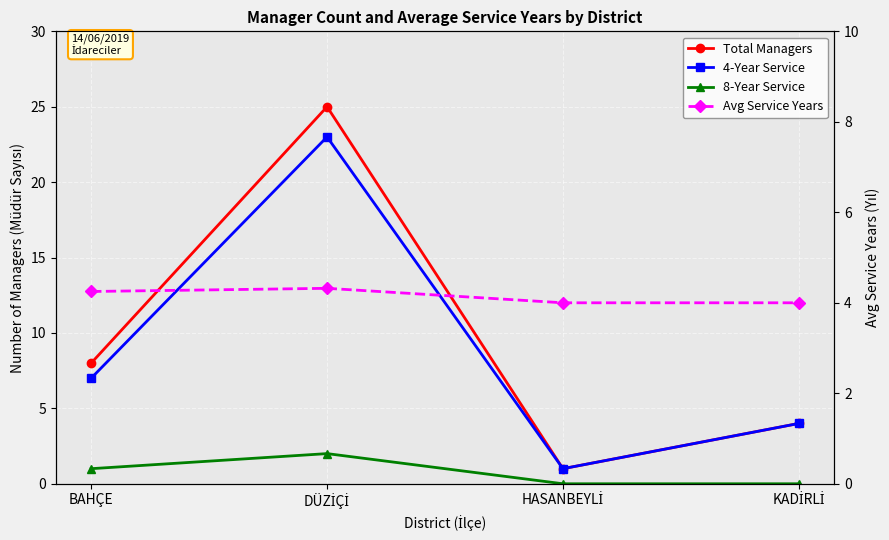

Where do 4-Year Service and Avg Service Years first cross each other?

DÜZİÇİ and HASANBEYLİ